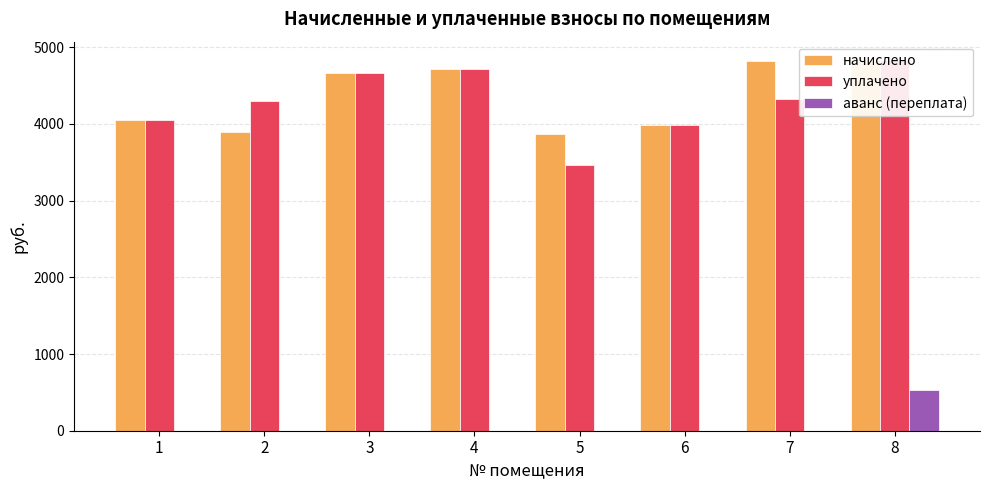

What are all the series names shown in the legend?

начислено, уплачено, аванс (переплата)